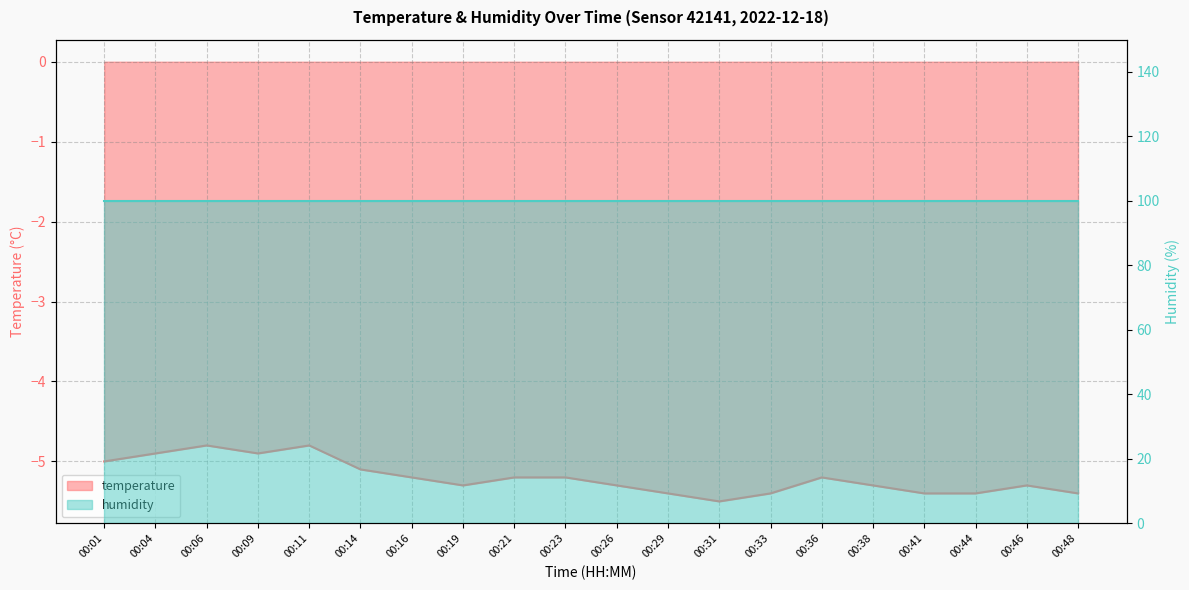

Rank the categories by value from highest to lowest.

00:06, 00:11, 00:04, 00:09, 00:01, 00:14, 00:16, 00:21, 00:23, 00:36, 00:19, 00:26, 00:38, 00:46, 00:29, 00:33, 00:41, 00:44, 00:48, 00:31